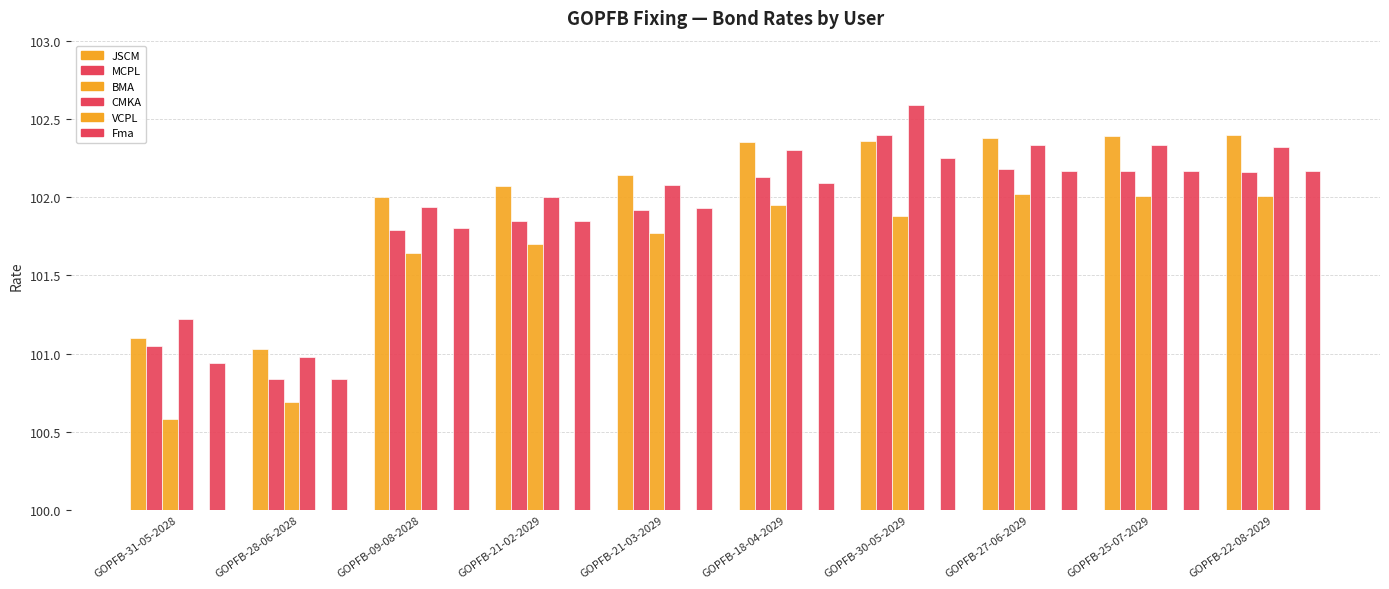

What is the label of the 3rd bar from the left?

GOPFB-09-08-2028